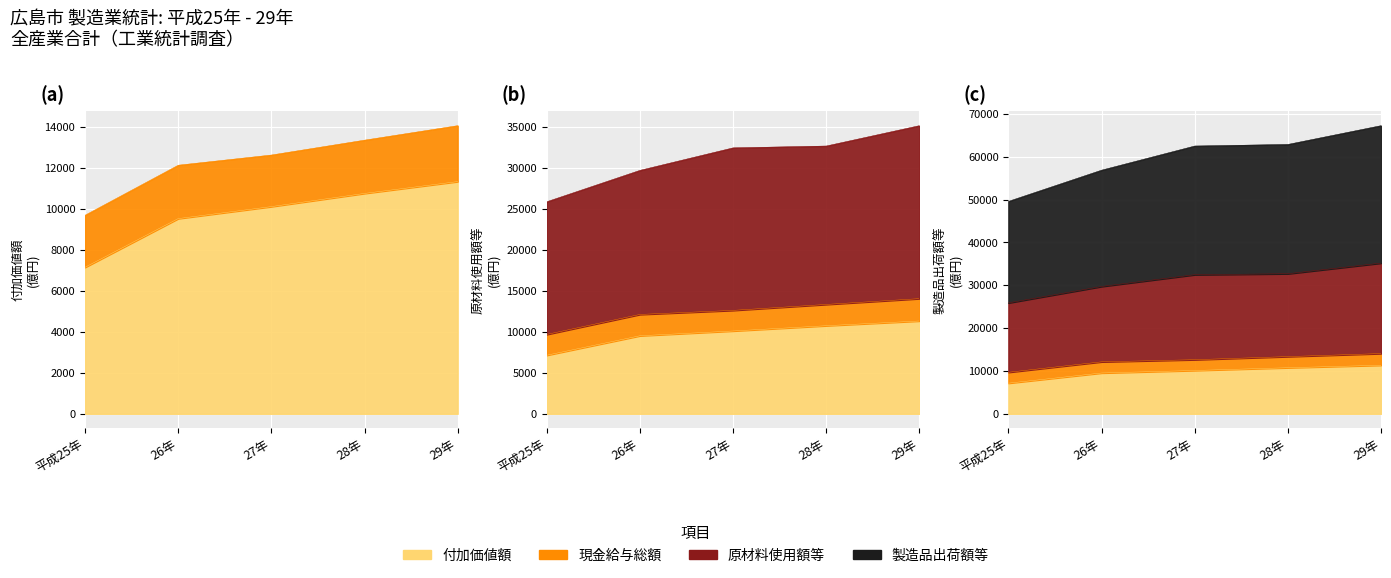

Which category has the lowest value in the 製造品出荷額等 series?

平成25年